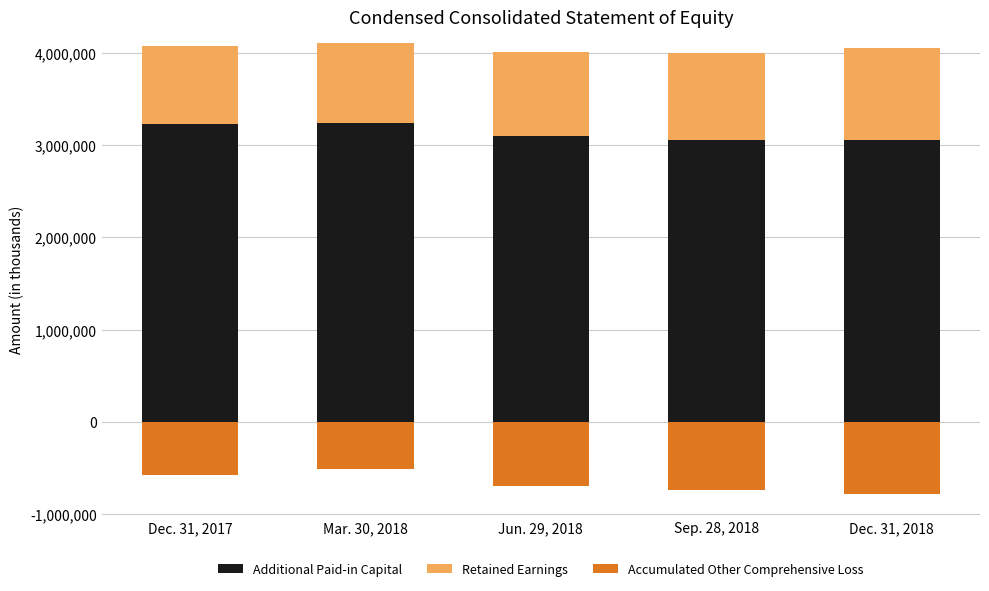

The value of Additional Paid-in Capital at Mar. 30, 2018 is 4526534. True or false?

False